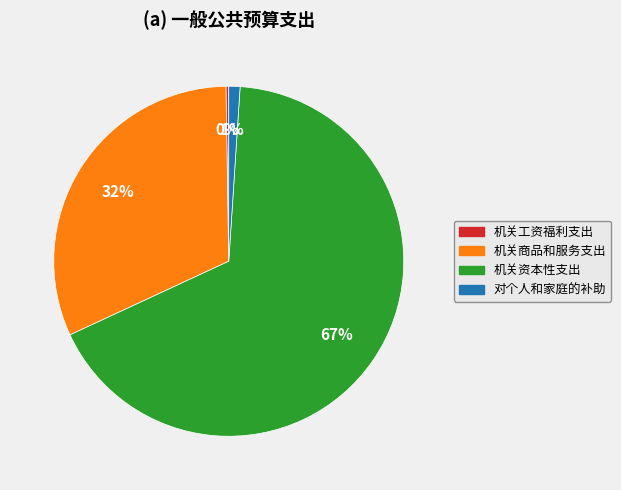

Is 机关资本性支出 the majority of the pie?

Yes